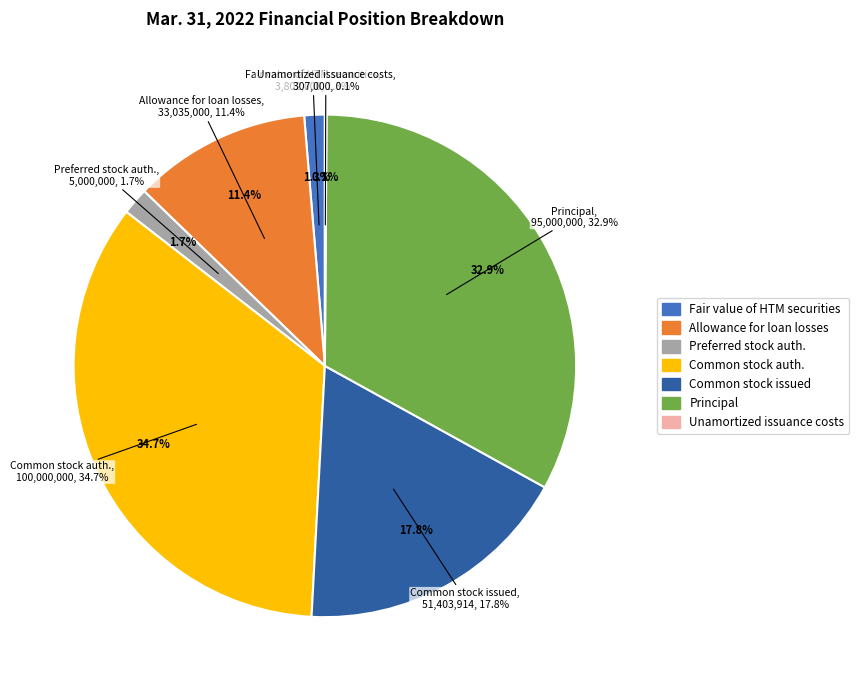

To the nearest percent, what is the combined percentage of Common stock shares authorized and Principal?

68%